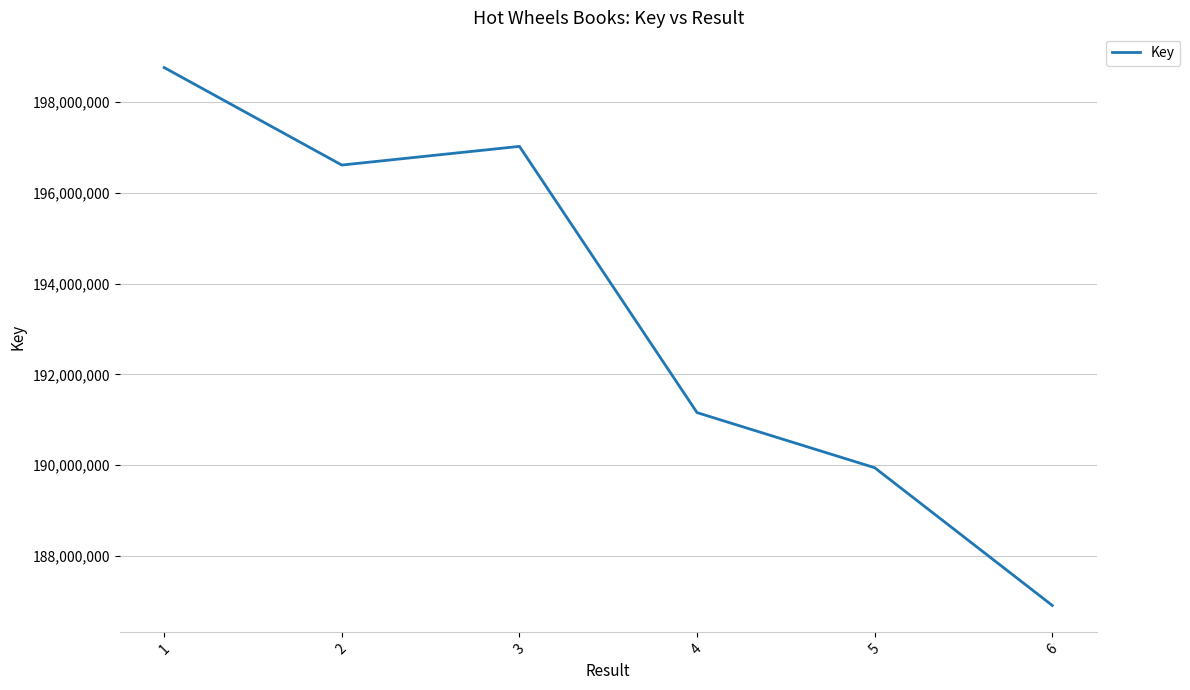

Read the value at 6.

186902490